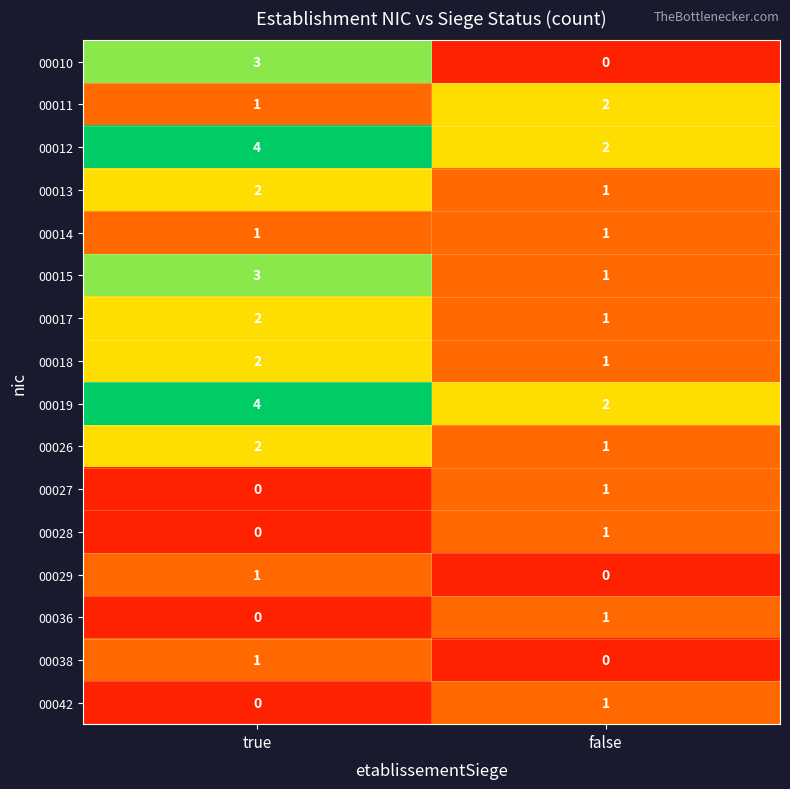

Rank the categories by 00010 value from highest to lowest.

true, false